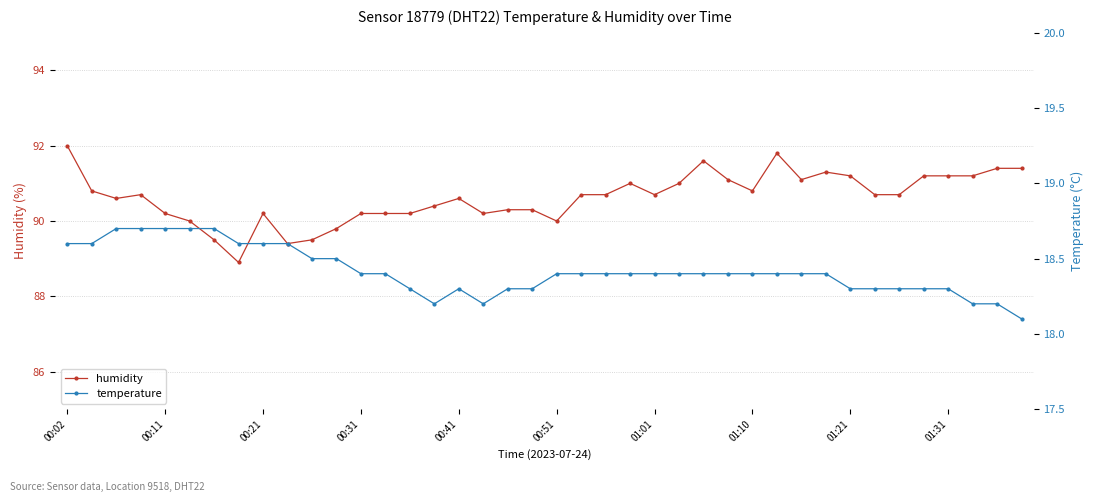

Reading right to left, extract all data points from this chart.

humidity: 91.4	91.4	91.2	91.2	91.2	90.7	90.7	91.2	91.3	91.1	91.8	90.8	91.1	91.6	91.0	90.7	91.0	90.7	90.7	90.0	90.3	90.3	90.2	90.6	90.4	90.2	90.2	90.2	89.8	89.5	89.4	90.2	88.9	89.5	90.0	90.2	90.7	90.6	90.8	92.0
temperature: 18.1	18.2	18.2	18.3	18.3	18.3	18.3	18.3	18.4	18.4	18.4	18.4	18.4	18.4	18.4	18.4	18.4	18.4	18.4	18.4	18.3	18.3	18.2	18.3	18.2	18.3	18.4	18.4	18.5	18.5	18.6	18.6	18.6	18.7	18.7	18.7	18.7	18.7	18.6	18.6